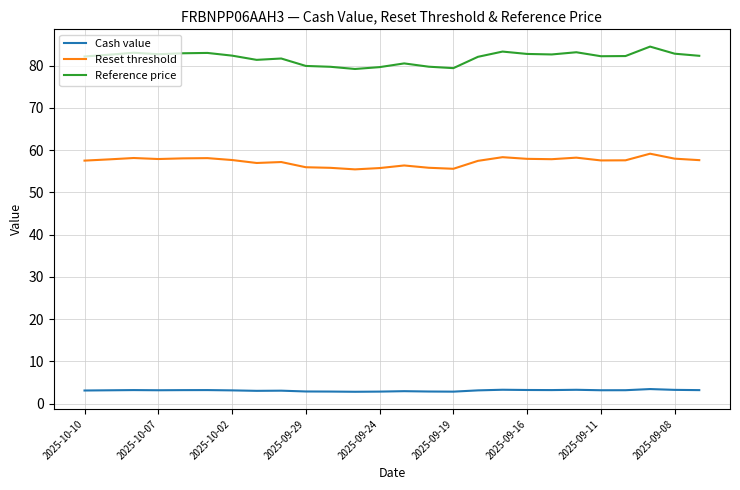

List the series in order of their overall mean, highest first.

Reference price, Reset threshold, Cash value